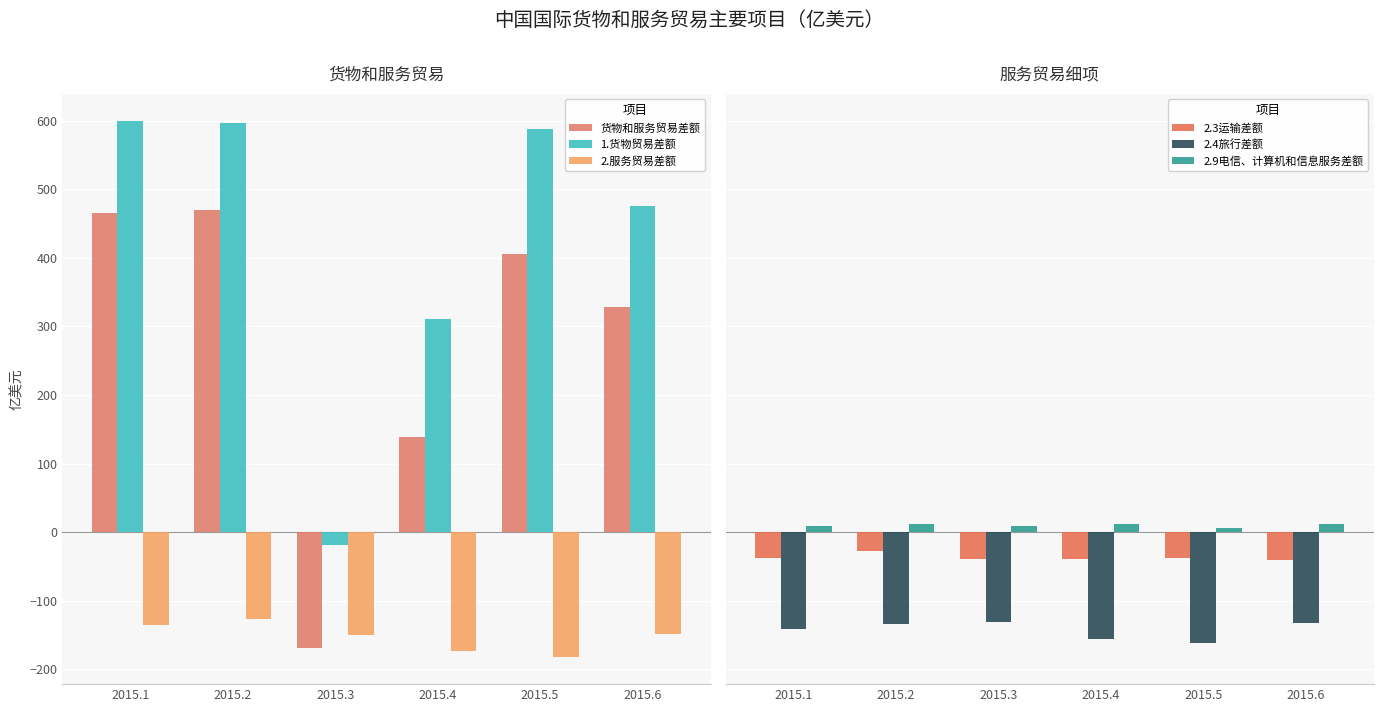

Between 2015.5 and 2015.1, which is larger?

2015.1